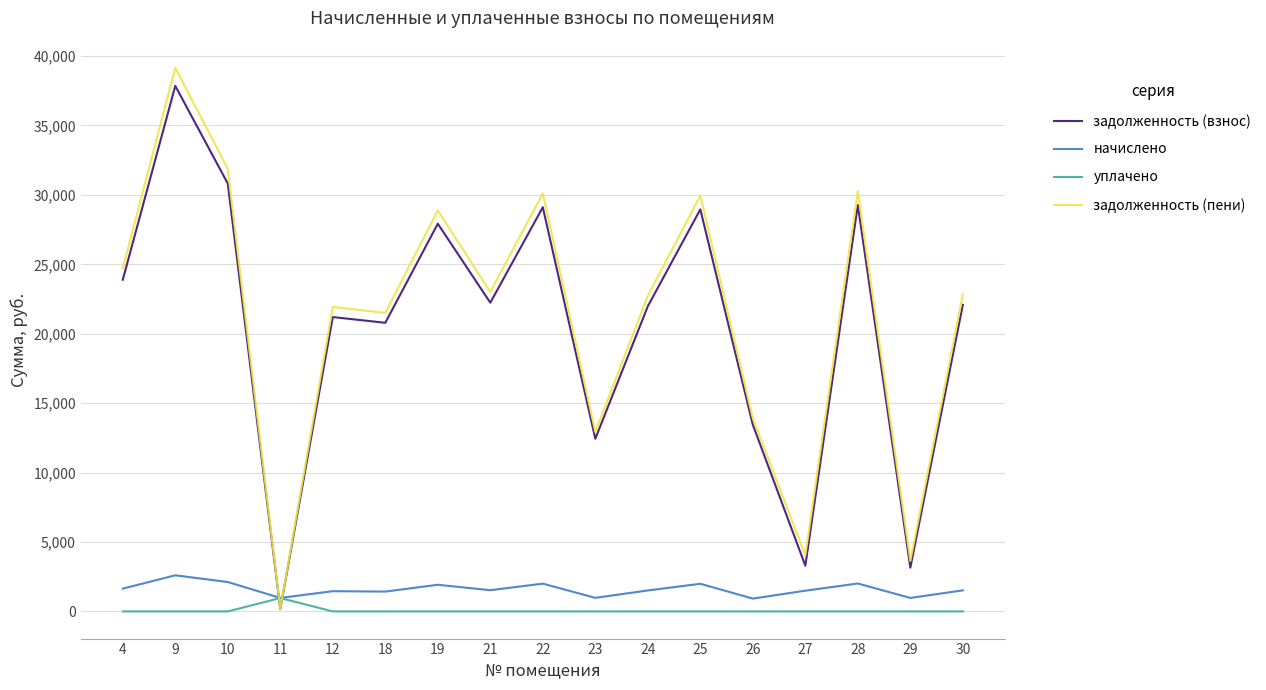

In задолженность (пени), how many points are lower than both neighbors (excluding endpoints)?

6